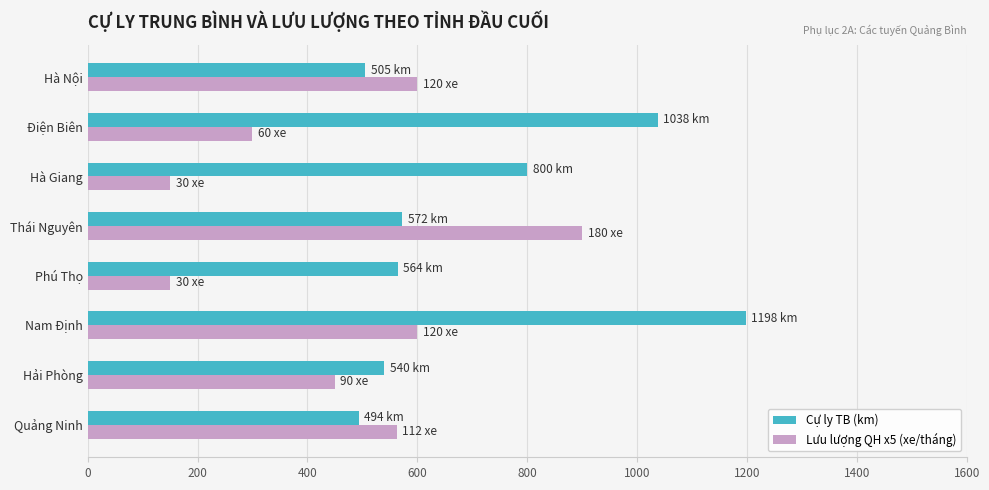

What is the maximum value for Cự ly TB (km)?

1198.0